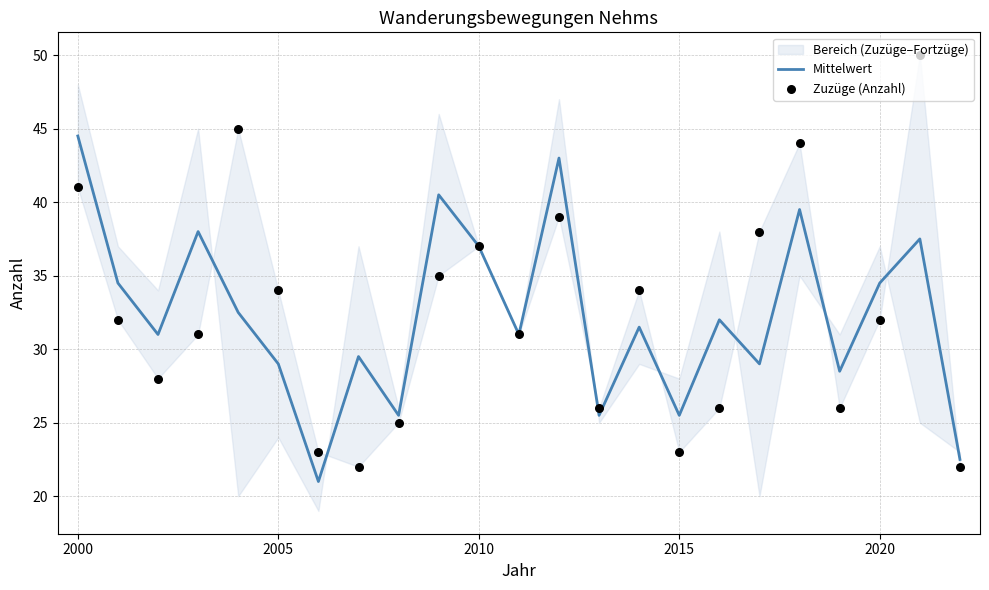

Is the value of Zuzüge (Anzahl) at 2025 greater than the value of Mittelwert at 9?

No